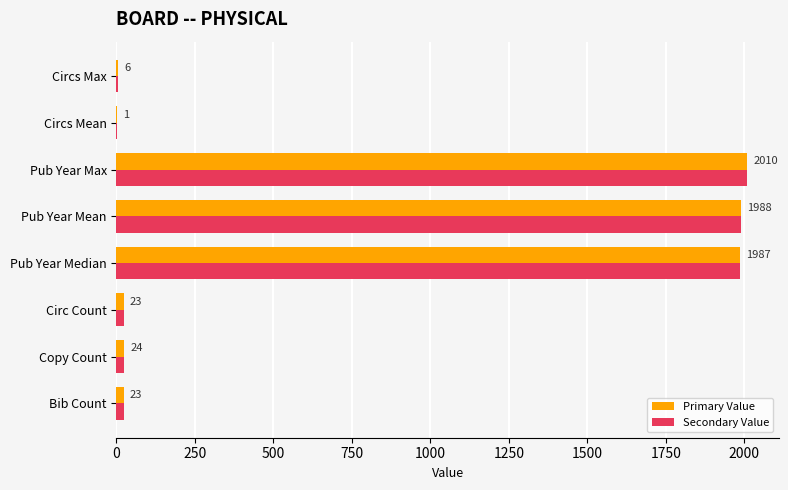

Where is Secondary Value nearest to the value 1005?

Copy Count